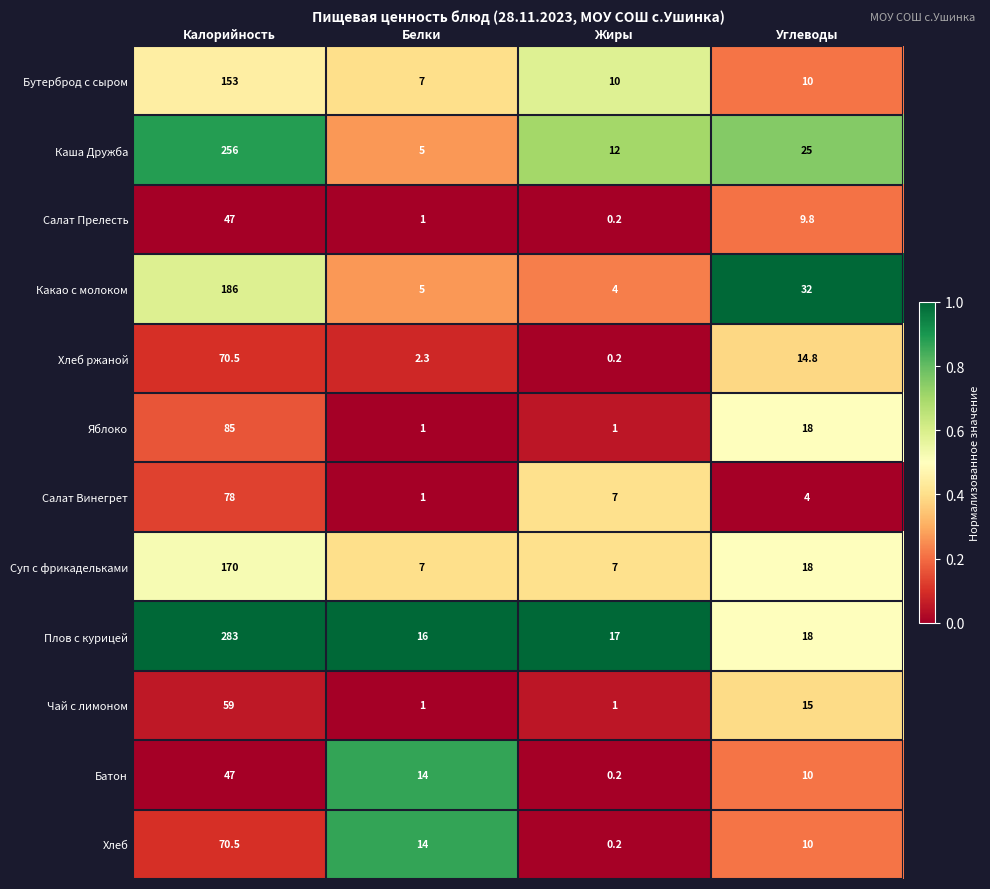

The value of Суп с фрикадельками at Углеводы is 18.0. True or false?

True